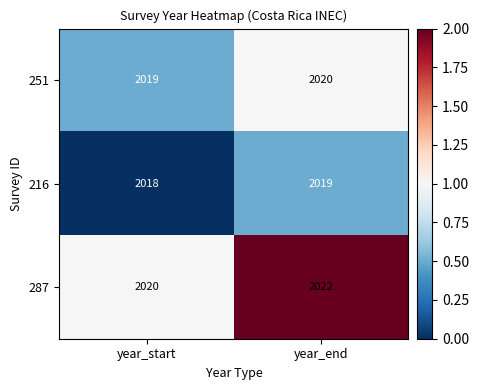

Reading left to right, transcribe all the data shown in this chart.

251: 2019	2020
216: 2018	2019
287: 2020	2022